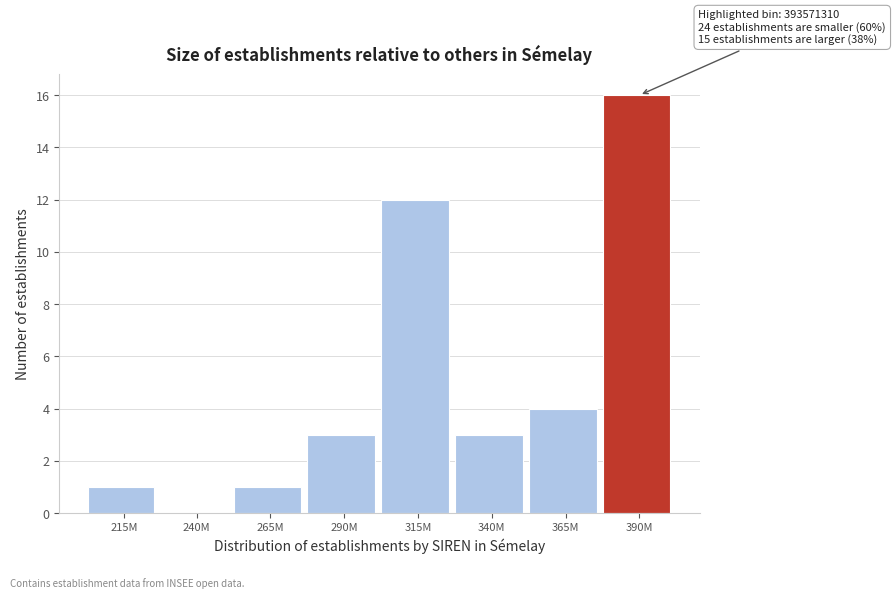

Reading left to right, transcribe all the data shown in this chart.

215M=1	240M=0	265M=1	290M=3	315M=12	340M=3	365M=4	390M=16